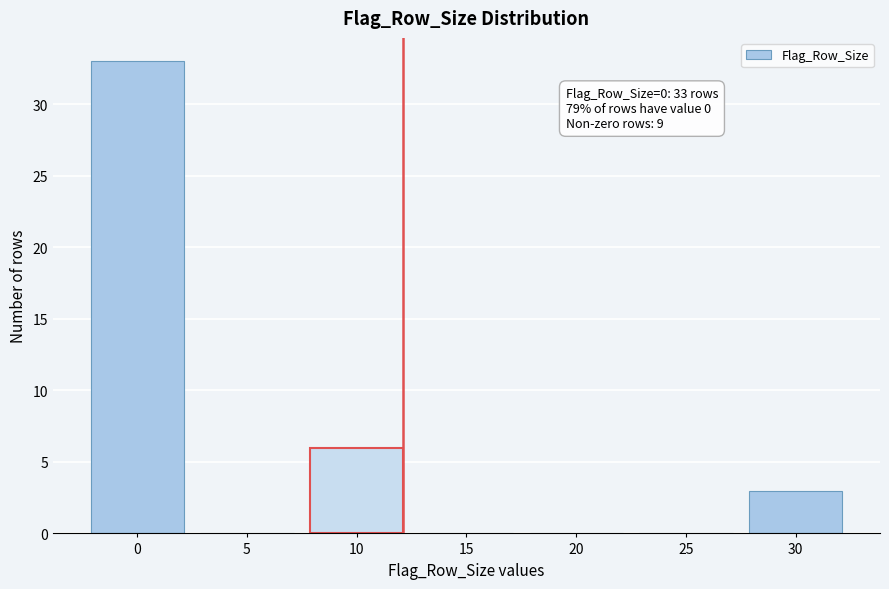

Reading right to left, what are all the values shown in this chart?

30=3	25=0	20=0	15=0	10=6	5=0	0=33